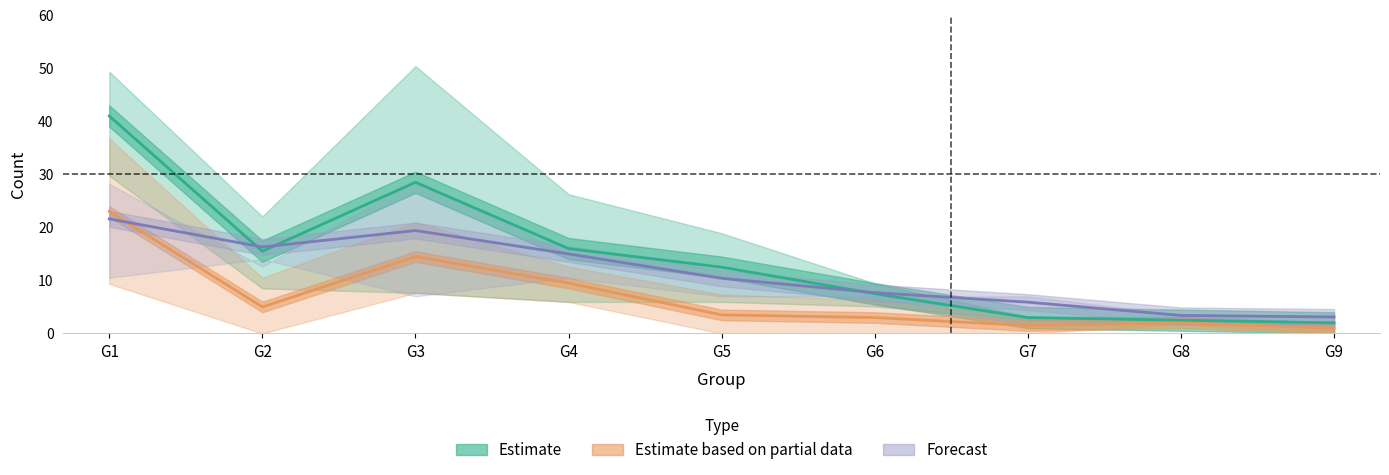

List the series in order of their peak value, highest first.

Estimate, Estimate based on partial data, Forecast